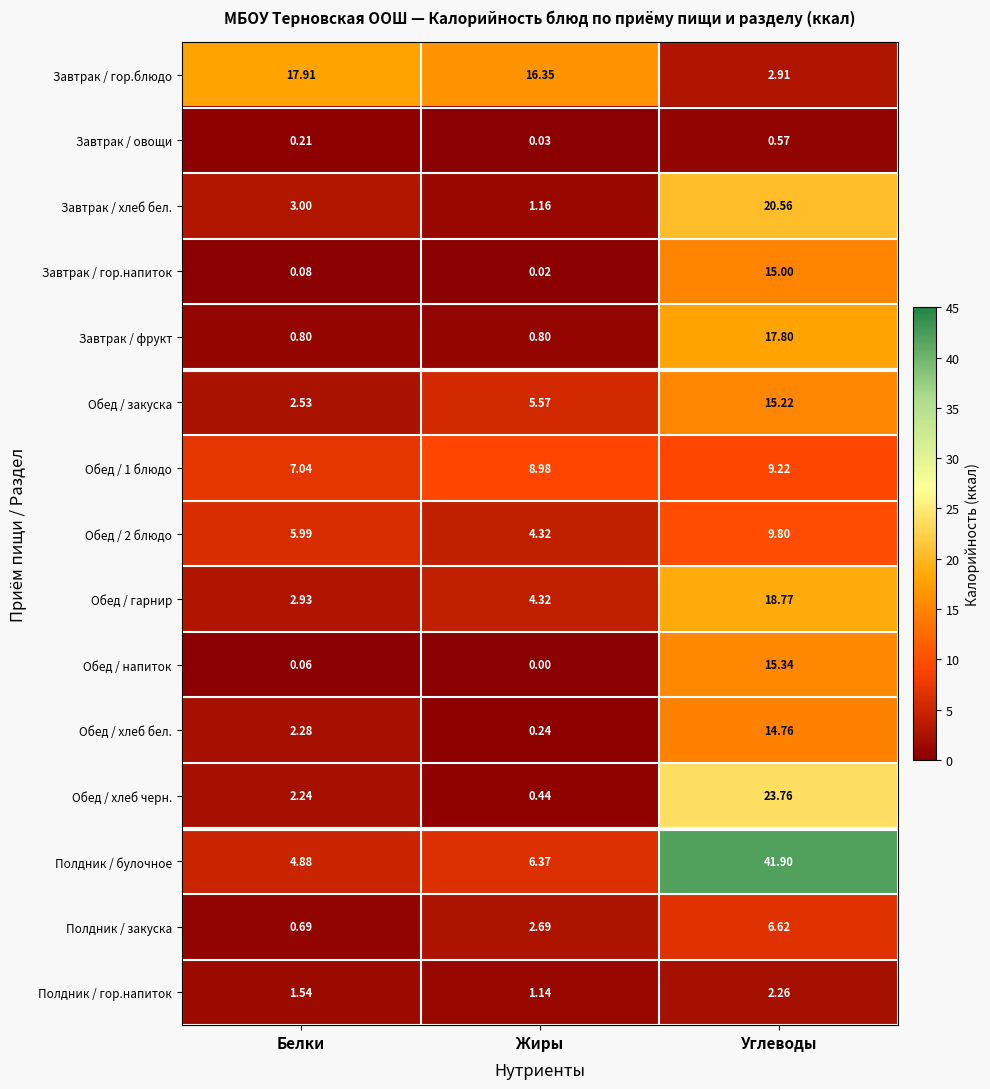

At which label does Обед / напиток reach its peak?

Углеводы